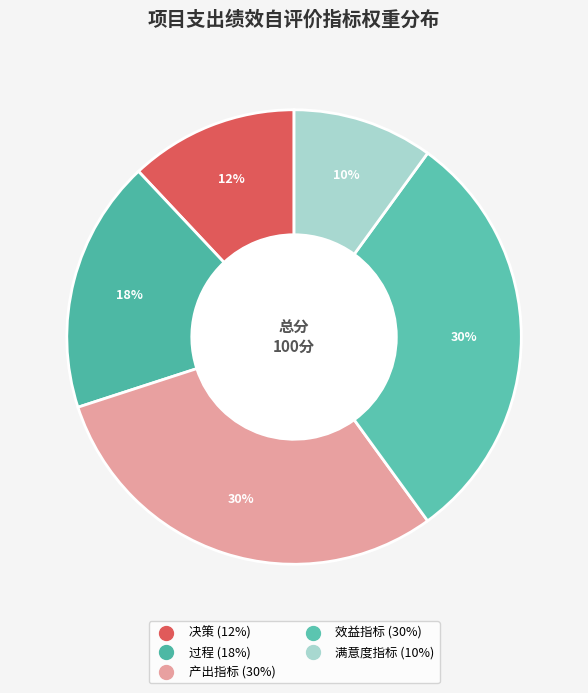

How many segments does this pie chart have?

5